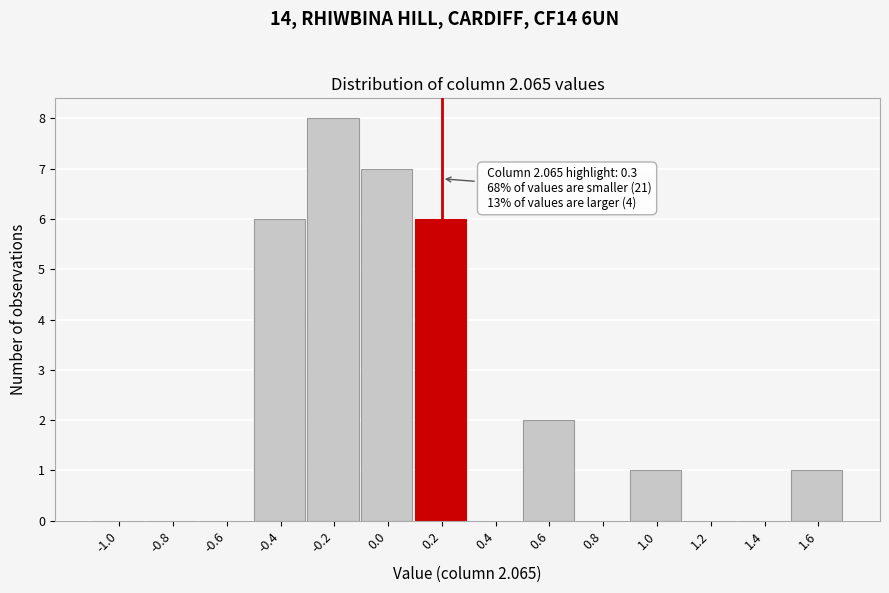

Reading left to right, transcribe all the data shown in this chart.

-1.0=0	-0.8=0	-0.6=0	-0.4=6	-0.2=8	0.0=7	0.2=6	0.4=0	0.6=2	0.8=0	1.0=1	1.2=0	1.4=0	1.6=1